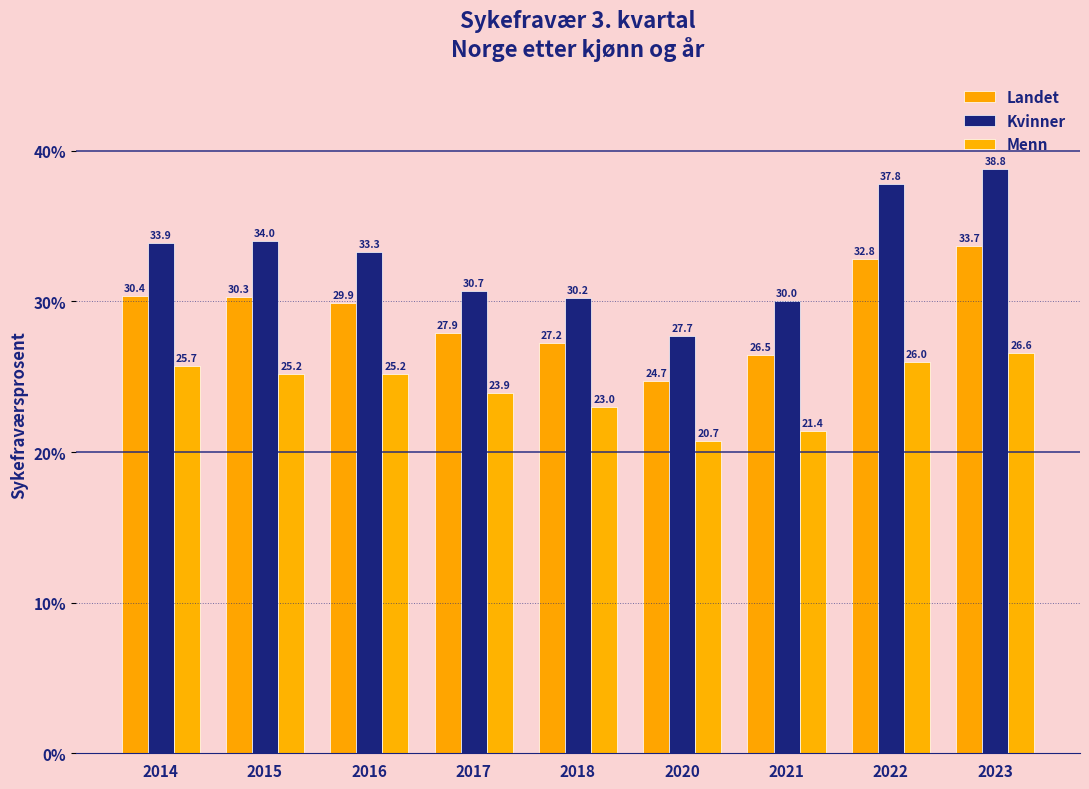

What is the lowest value of the Landet series?

24.7